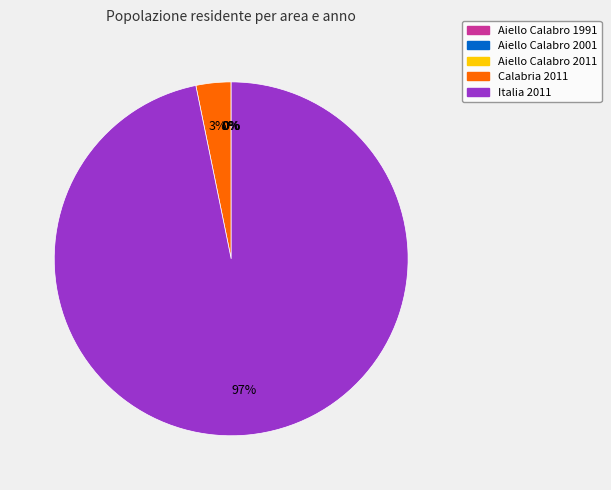

True or false: Italia 2011 accounts for 89% of the total.

False